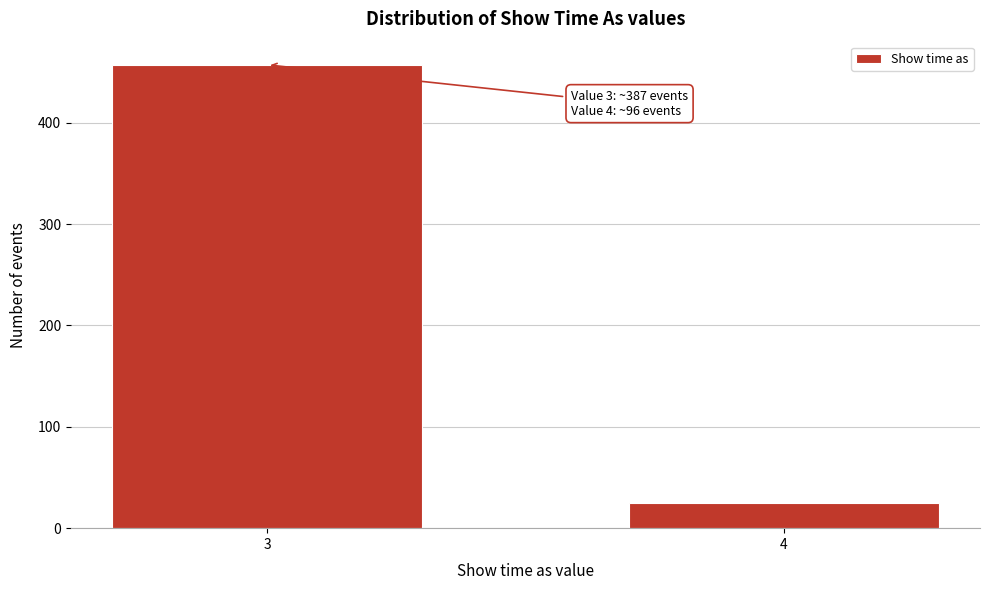

Reading right to left, list all the values displayed in this chart.

4=25	3=457